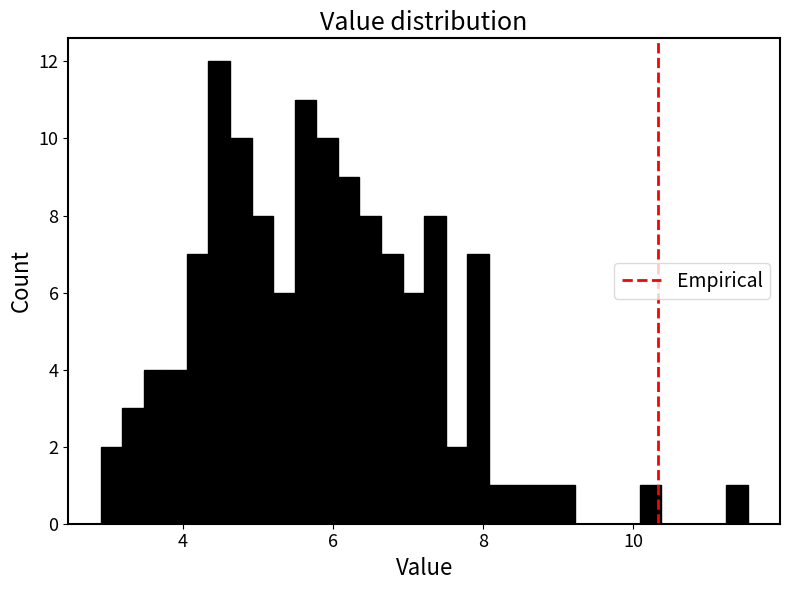

Read against the x-axis, roughly where is the centre of the tallest bar?

4.4